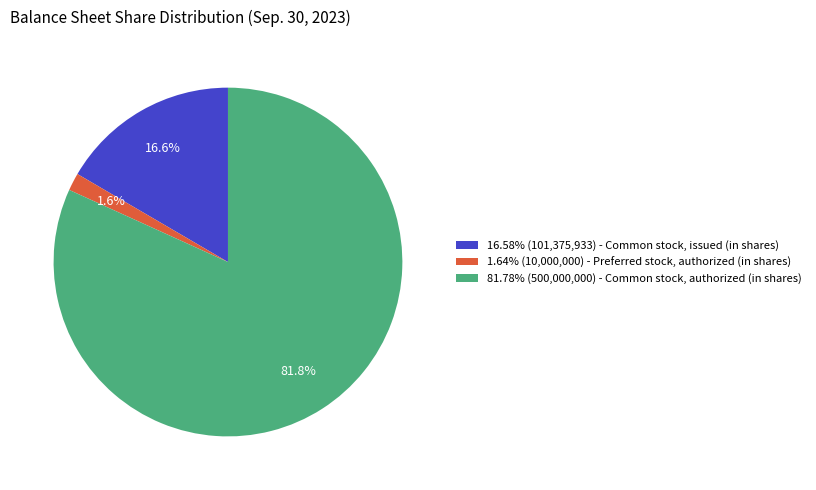

How many segments does this pie chart have?

3